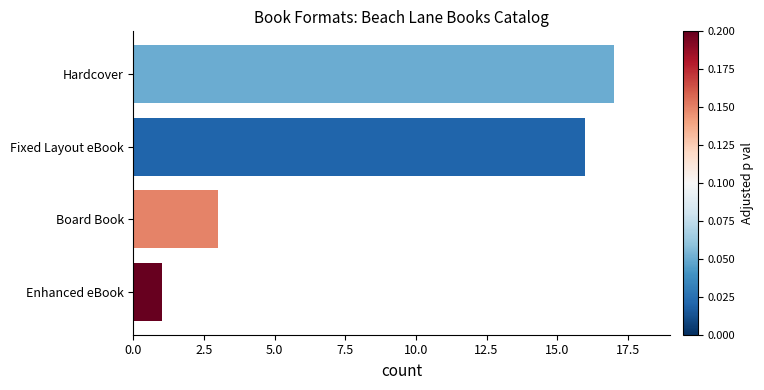

Rank the categories by value from lowest to highest.

Enhanced eBook, Board Book, Fixed Layout eBook, Hardcover